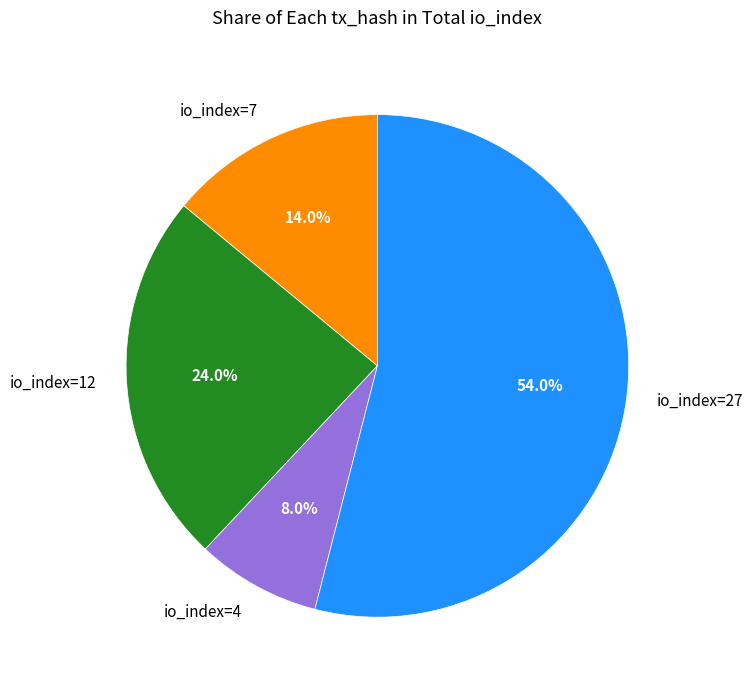

Combined, do io_index=4 and io_index=12 account for over 50%?

No